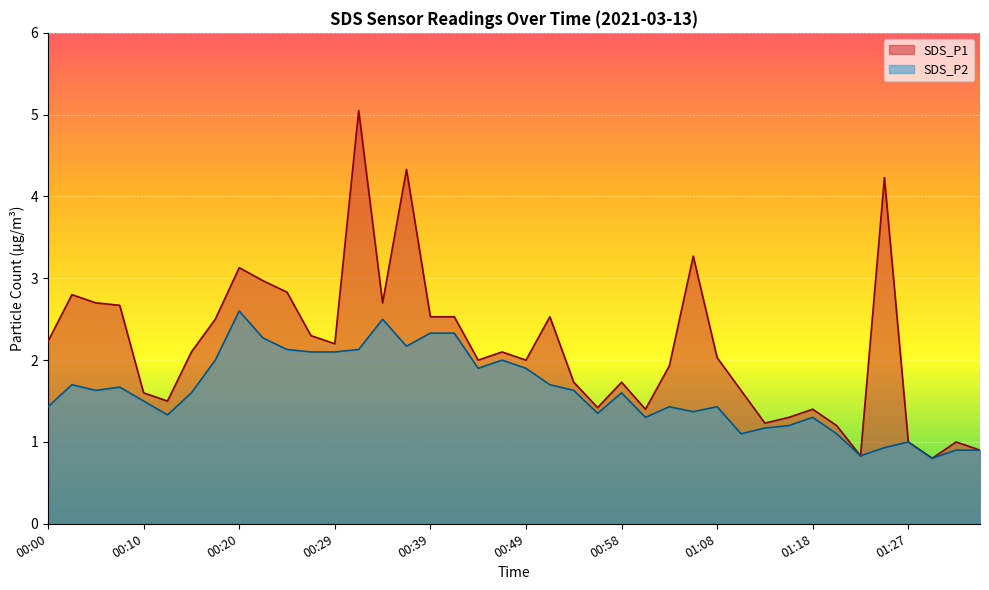

Which category has the highest value in the SDS_P1 series?

00:32